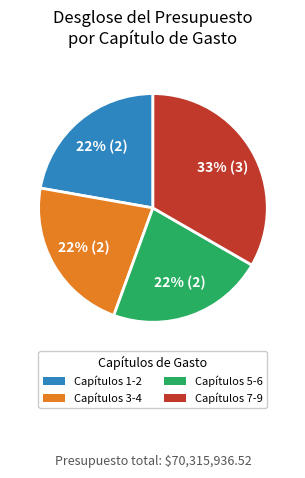

Is there any slice that represents more than half of the pie?

No